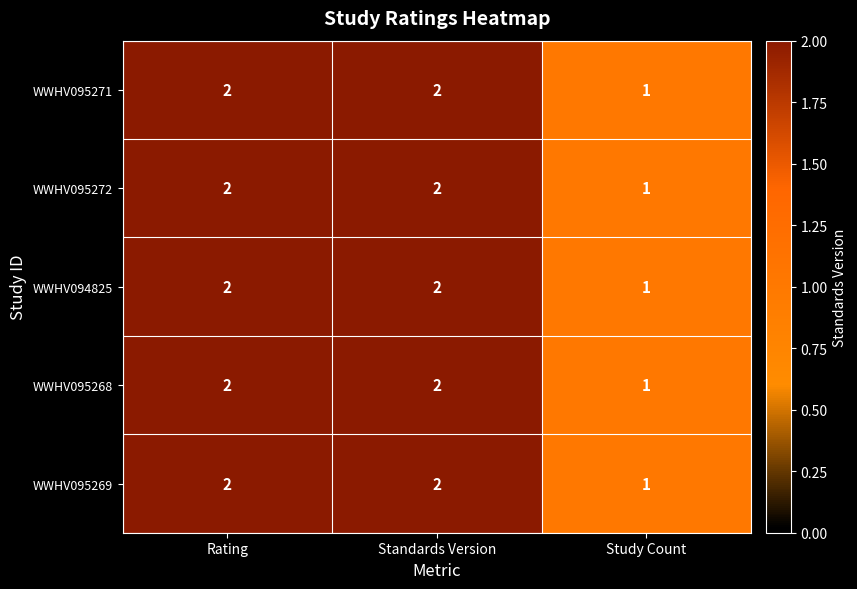

What is the total value across all series at Study Count?

5